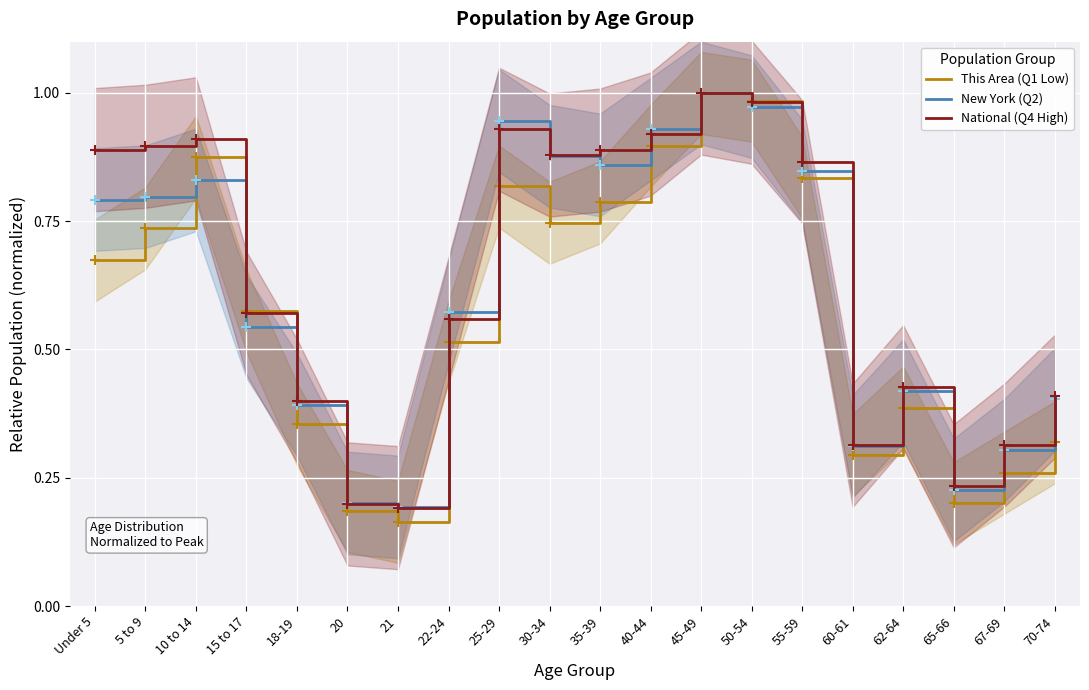

Is it true that This Area (Q1 Low) equals 0.1 at 62-64?

False